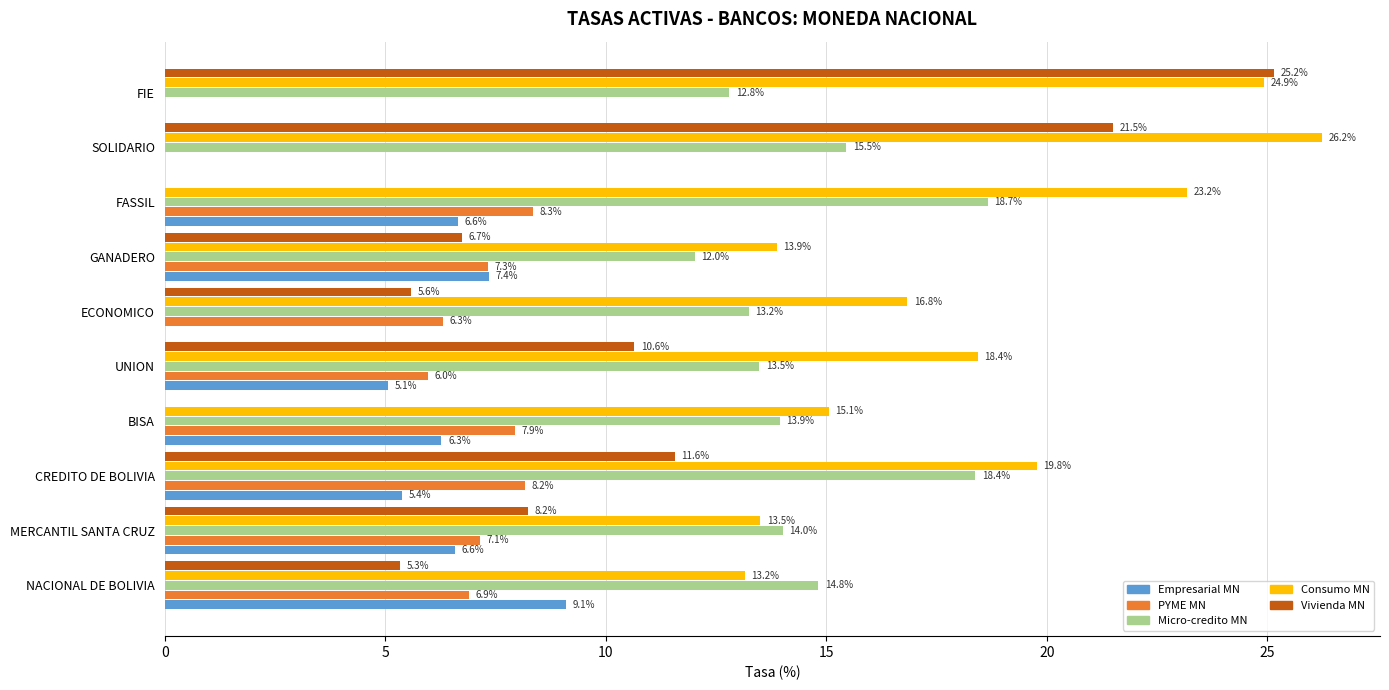

What is the sum of all Consumo MN values?

185.0